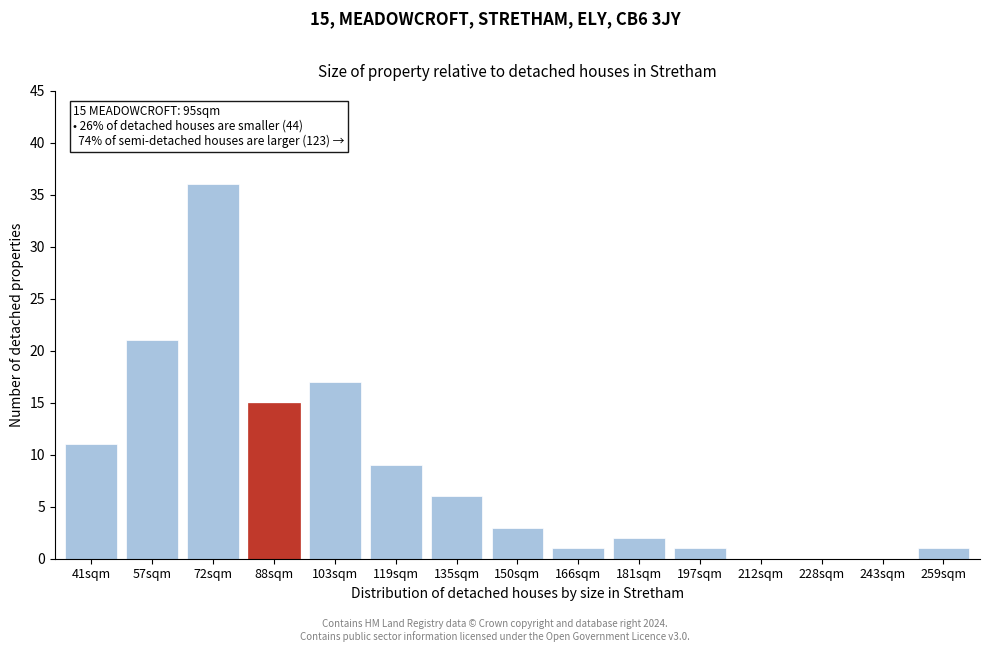

Reading left to right, list all the values displayed in this chart.

41sqm=11	57sqm=21	72sqm=36	88sqm=15	103sqm=17	119sqm=9	135sqm=6	150sqm=3	166sqm=1	181sqm=2	197sqm=1	212sqm=0	228sqm=0	243sqm=0	259sqm=1